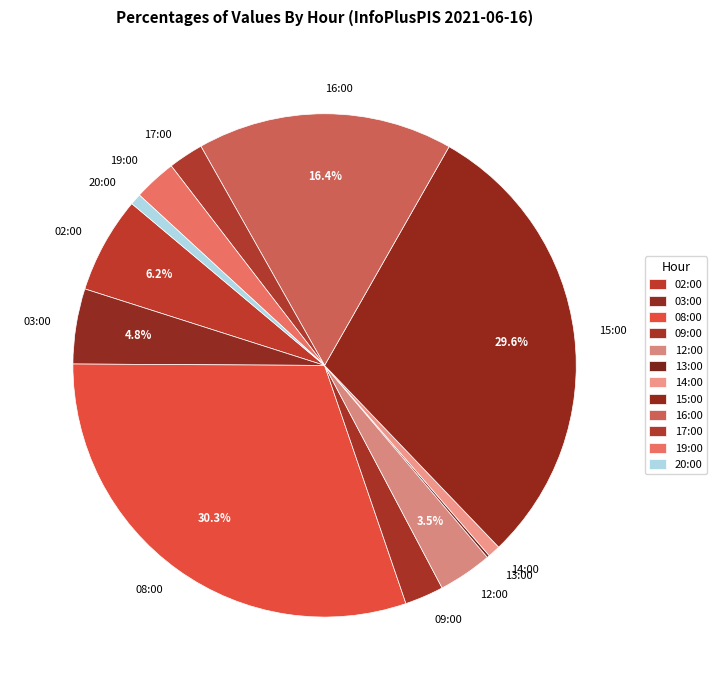

Between 14:00 and 12:00, which is larger?

12:00